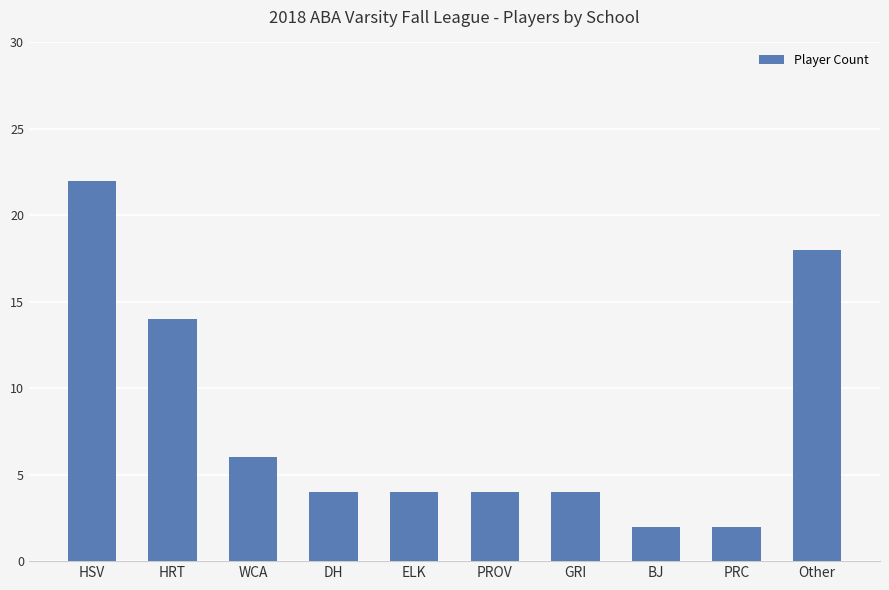

Count the number of data series in this chart.

1